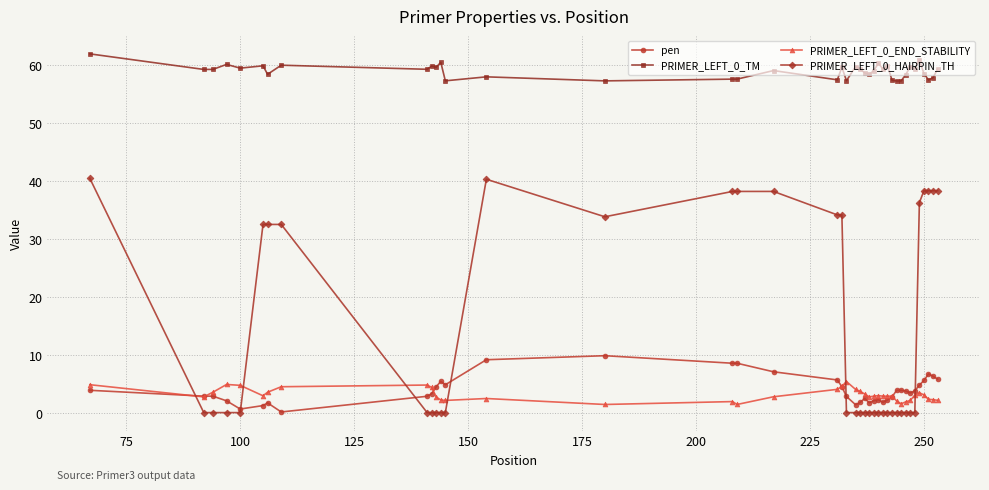

Which series has the largest total across all categories?

PRIMER_LEFT_0_TM